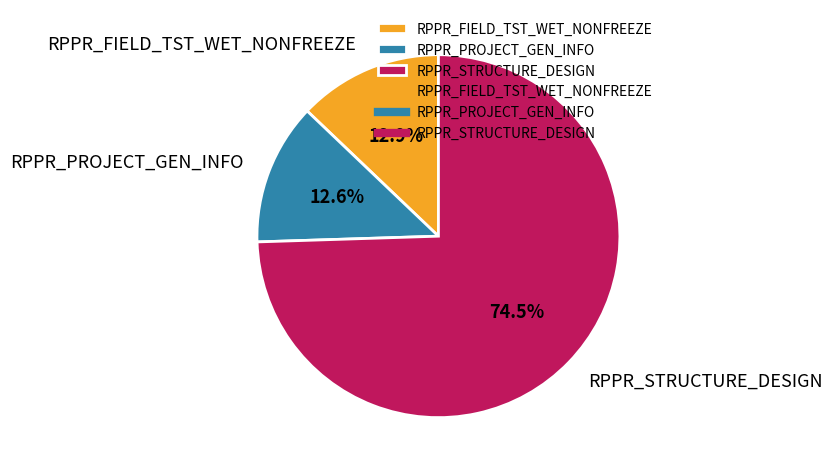

What is the ratio of the value at RPPR_STRUCTURE_DESIGN to the value at RPPR_PROJECT_GEN_INFO?

5.9